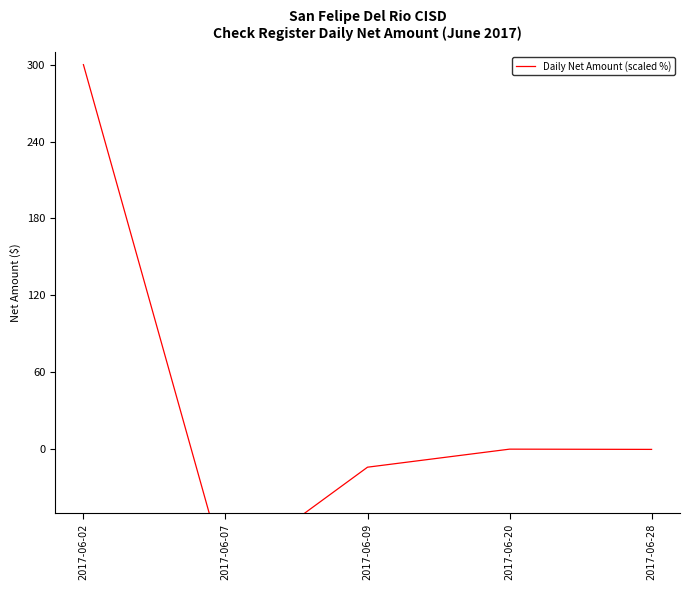

How many lines are shown in the chart?

1